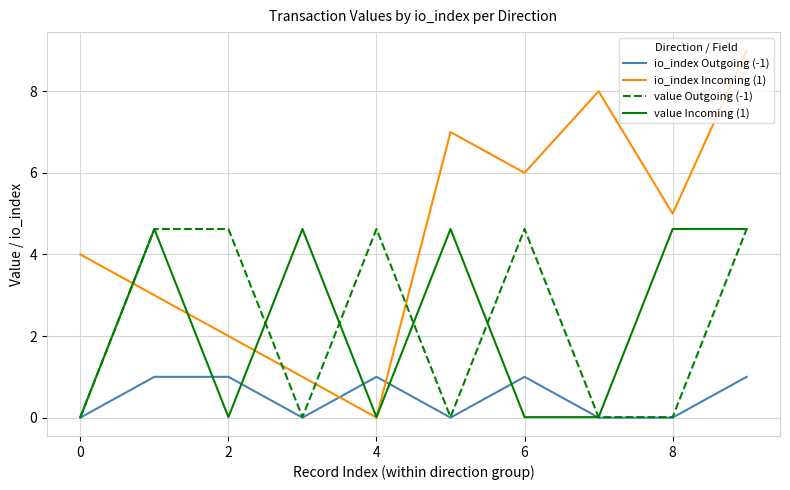

What is the maximum value shown in the chart?

9.0